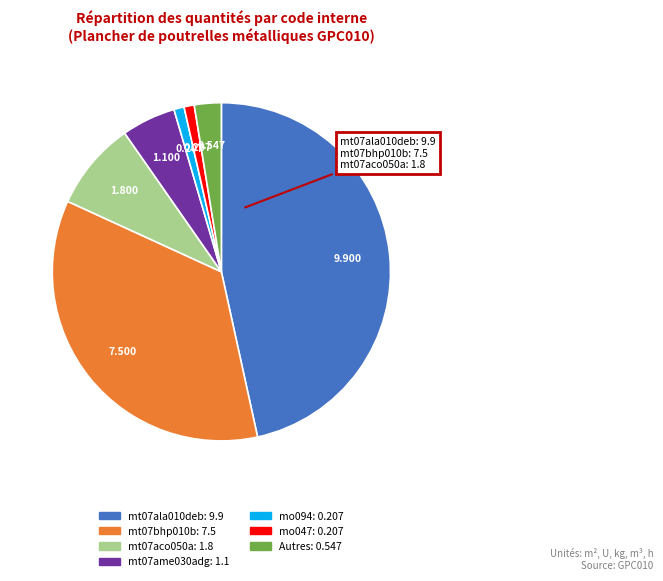

Is there any slice that represents more than half of the pie?

No